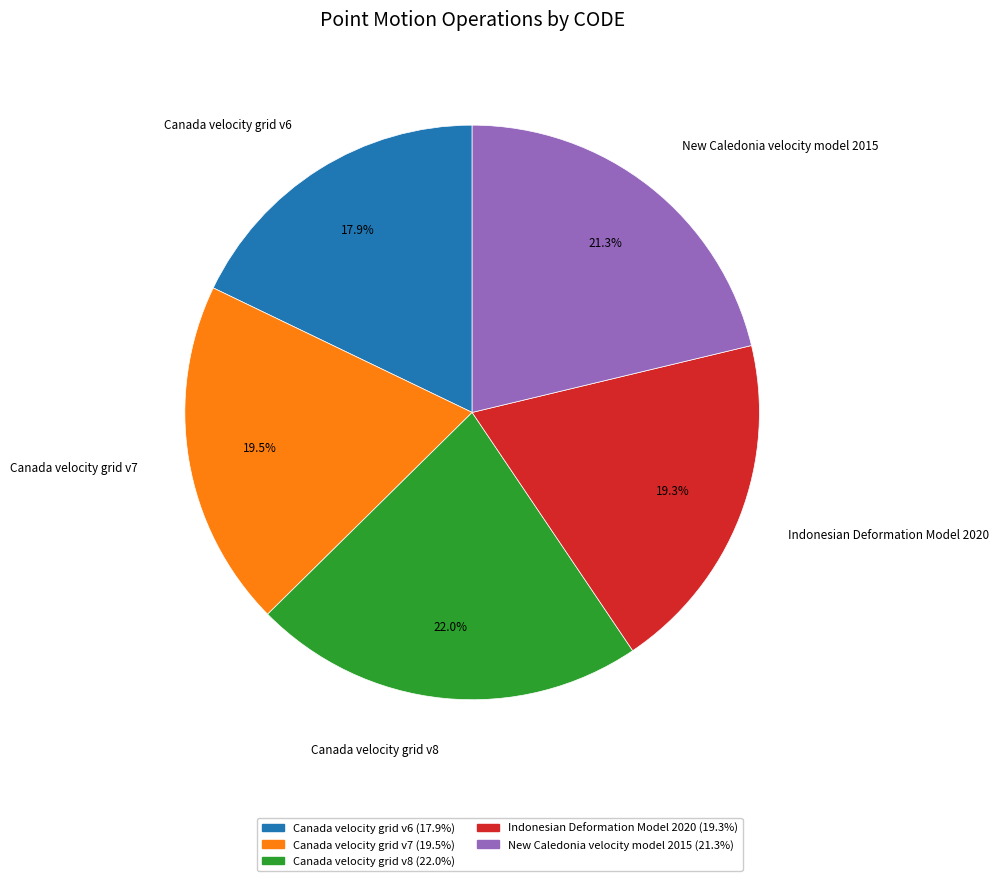

To the nearest percent, what portion does Indonesian Deformation Model 2020 represent?

19%